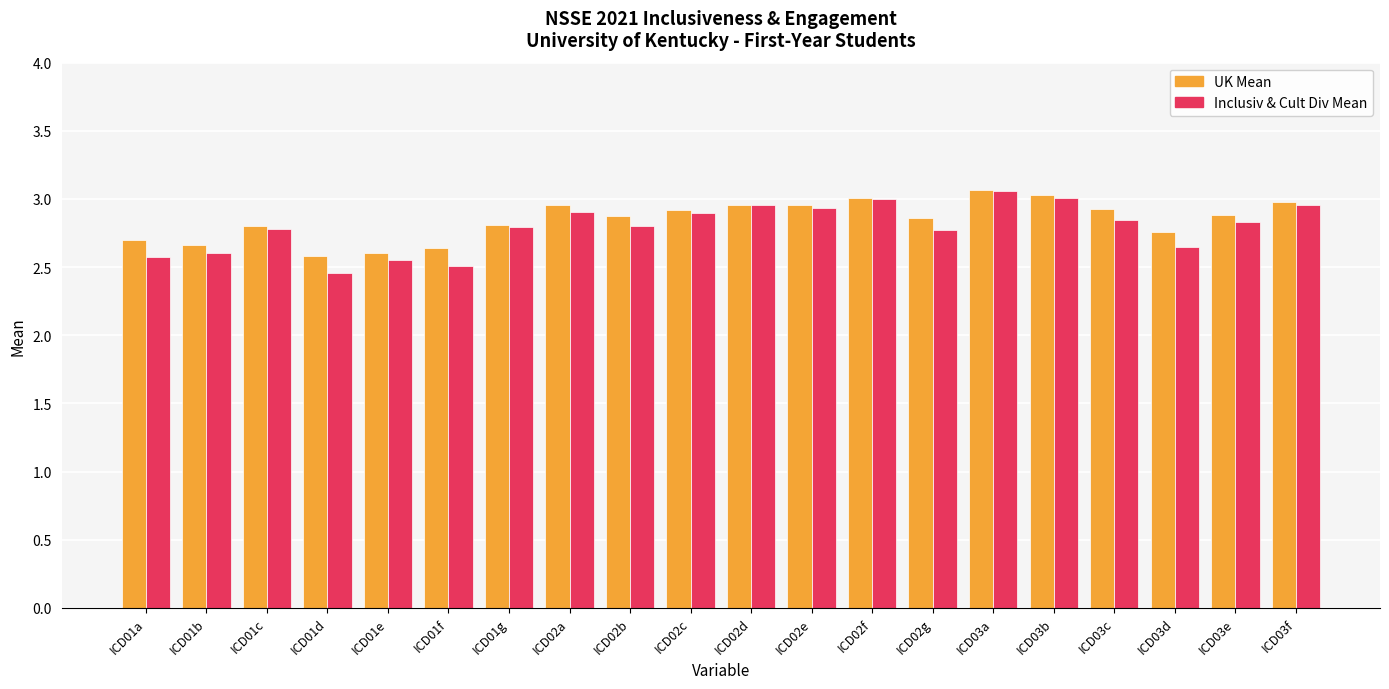

The Inclusiv & Cult Div Mean series shows 1.4 at ICD02a. True or false?

False